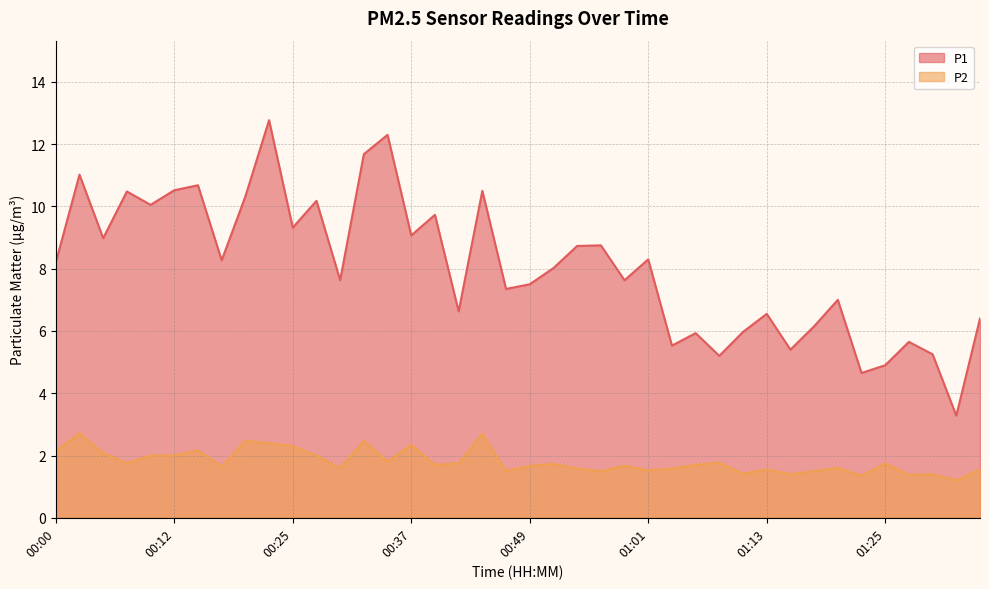

Is the value of P1 at 00:05 greater than the value of P2 at 00:20?

Yes